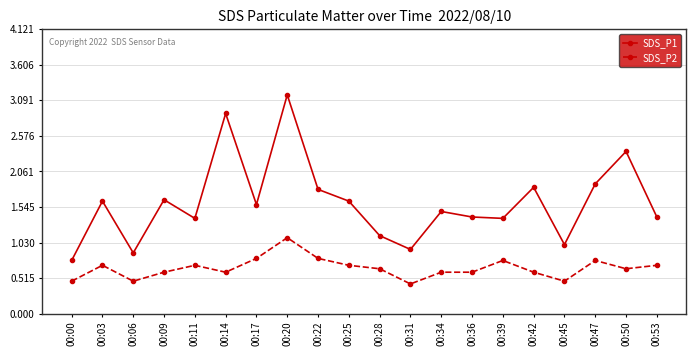

What is the sum of the SDS_P1 values at 00:17 and 00:11?

3.0